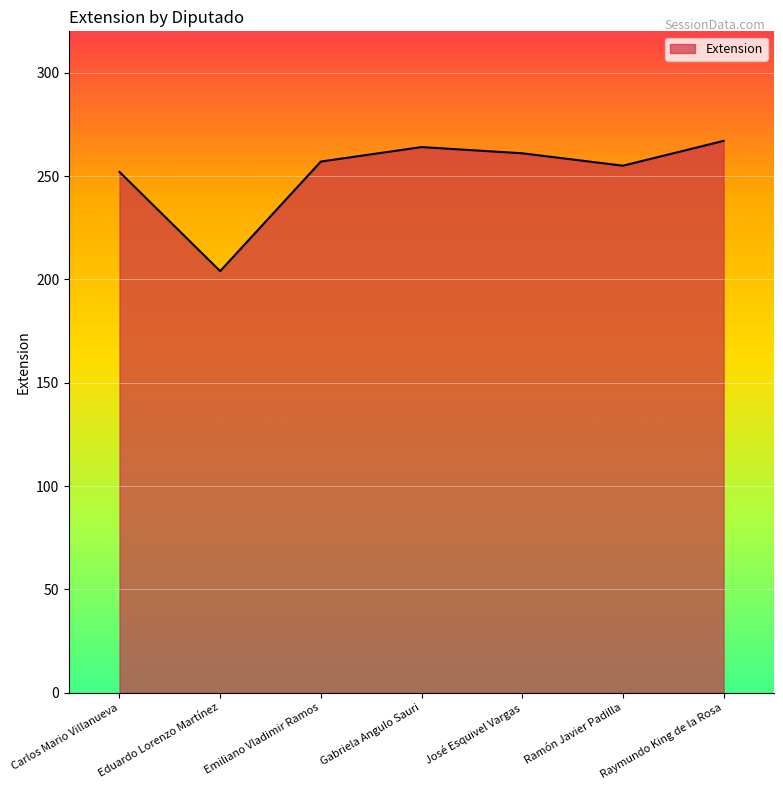

How many distinct data groups are displayed?

1